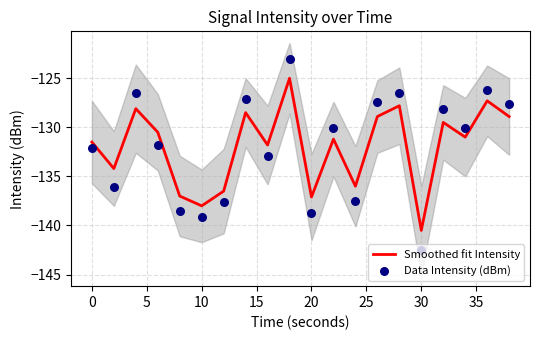

What are all the series names shown in the legend?

Smoothed fit Intensity, Data Intensity (dBm)